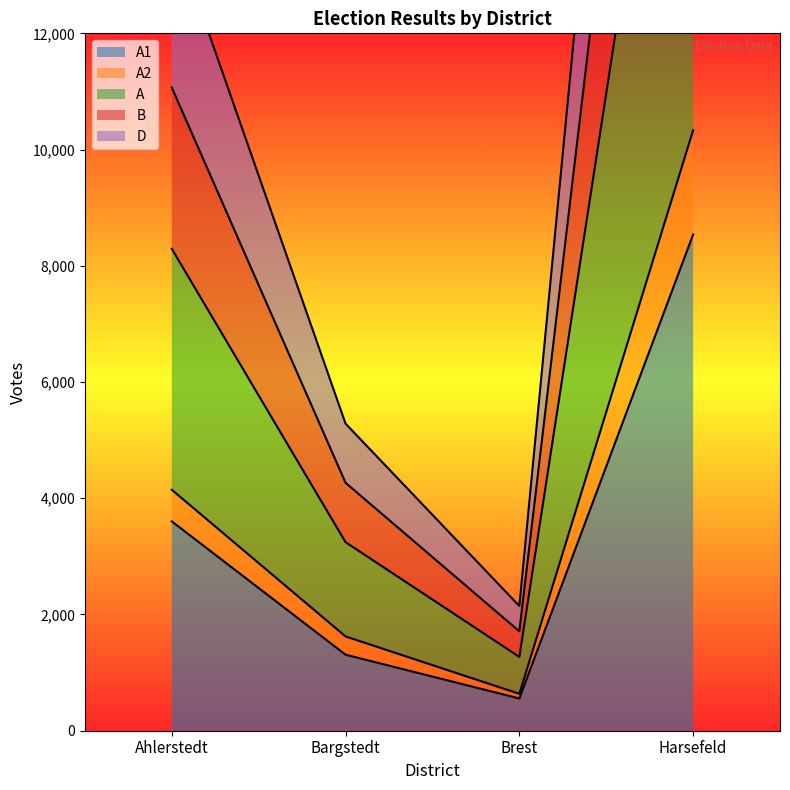

Does the chart have visible grid lines?

No